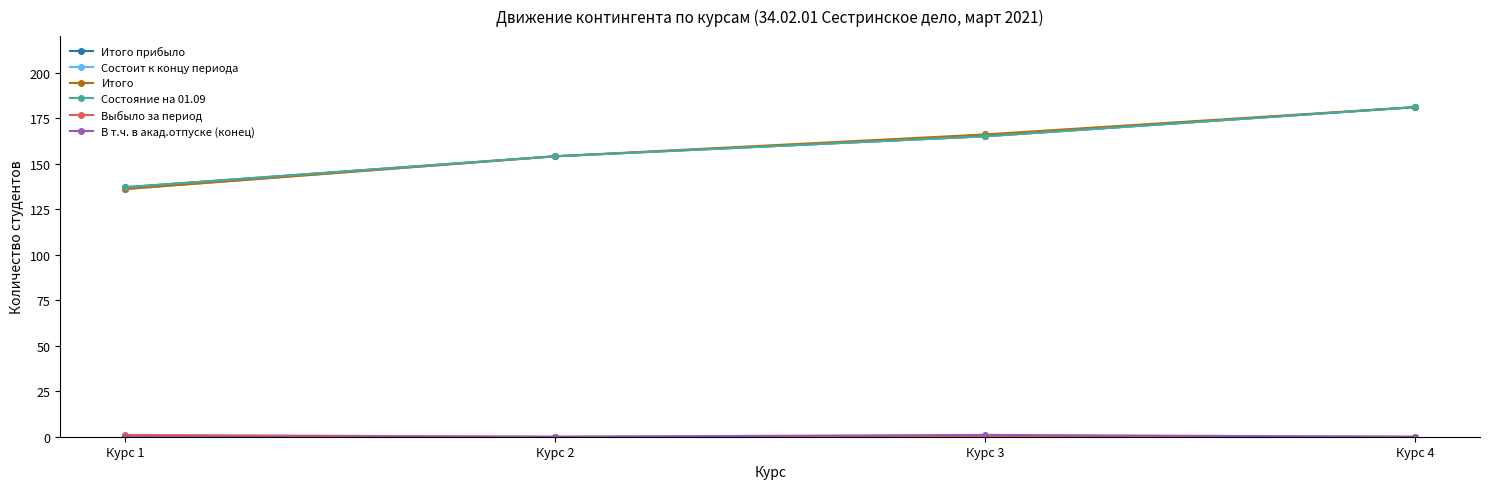

Rank the categories by Итого прибыло value from lowest to highest.

Курс 1, Курс 2, Курс 3, Курс 4